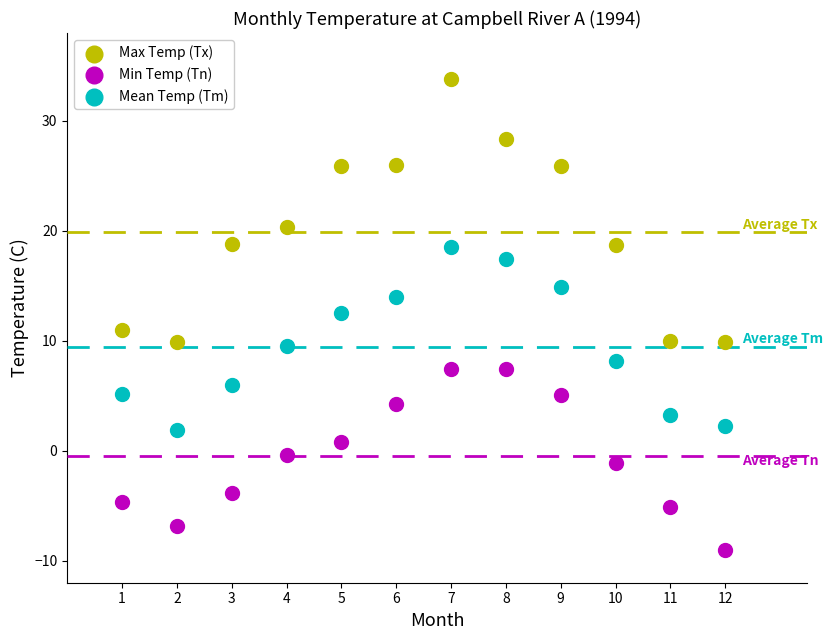

Which series has the widest spread of Y values?

Max Temp (Tx)